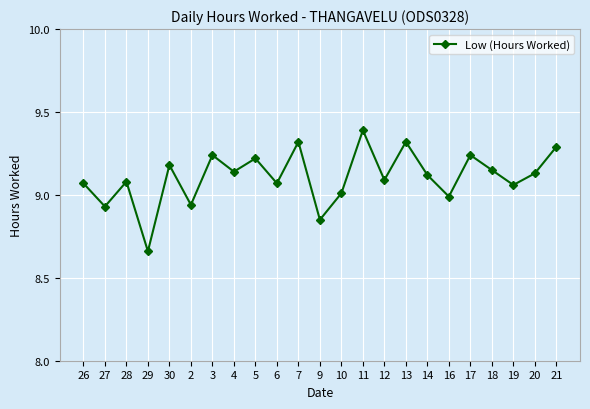

Does the chart have visible grid lines?

Yes